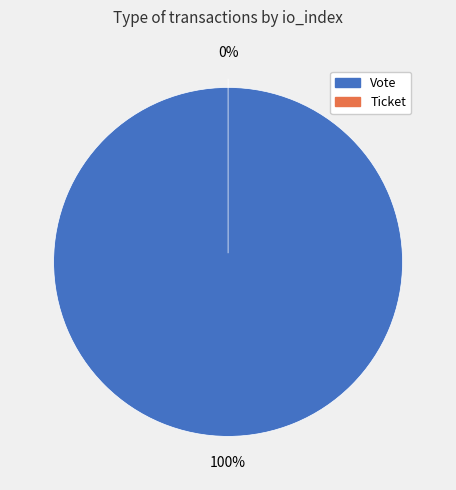

Which category has the biggest portion of the pie?

Vote